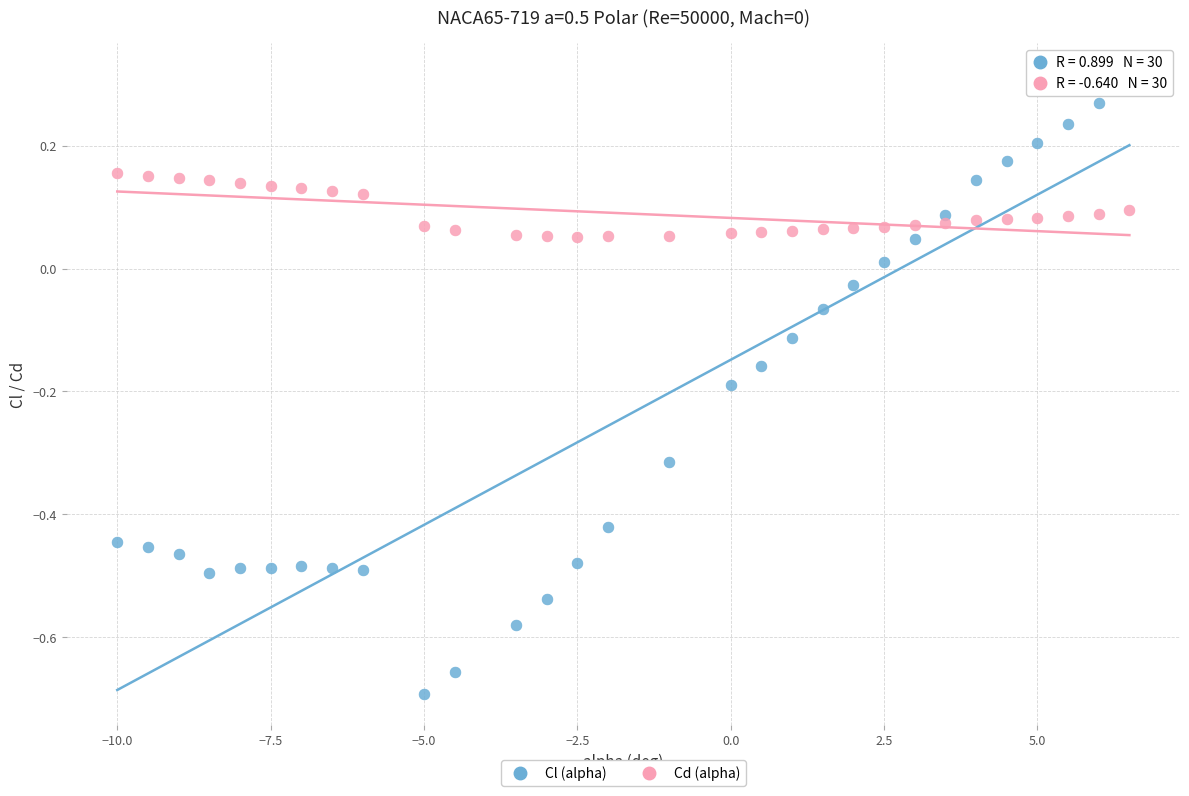

Across all data points, what is the range of Y values (max minus min)?

1.0